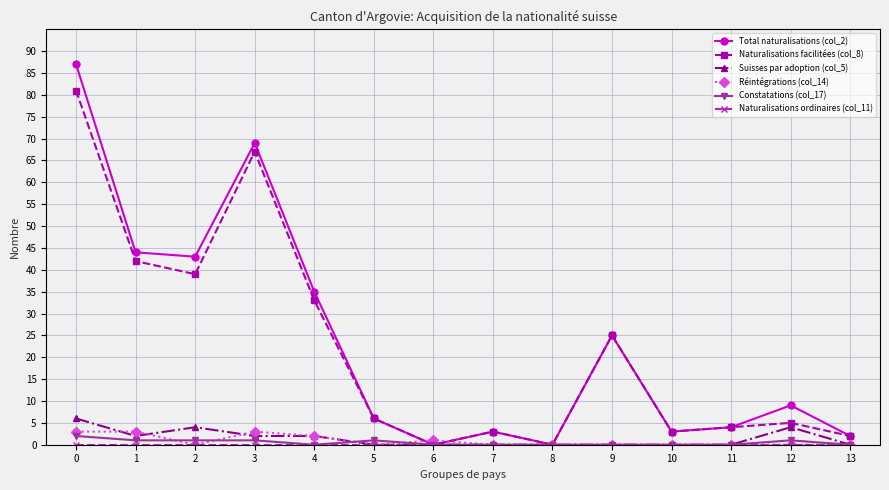

True or false: Suisses par adoption (col_5) has more than 0 points higher than both neighbors.

True